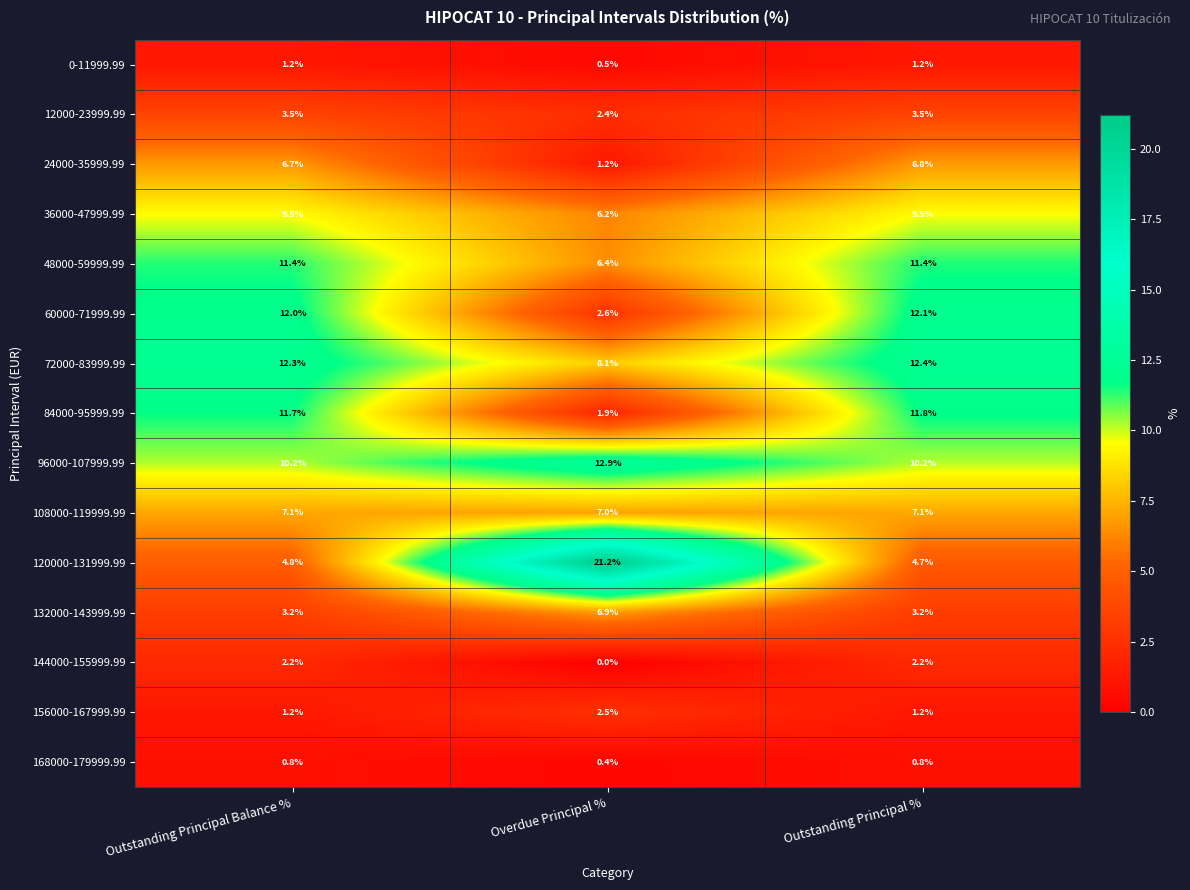

Count the number of data series in this chart.

15